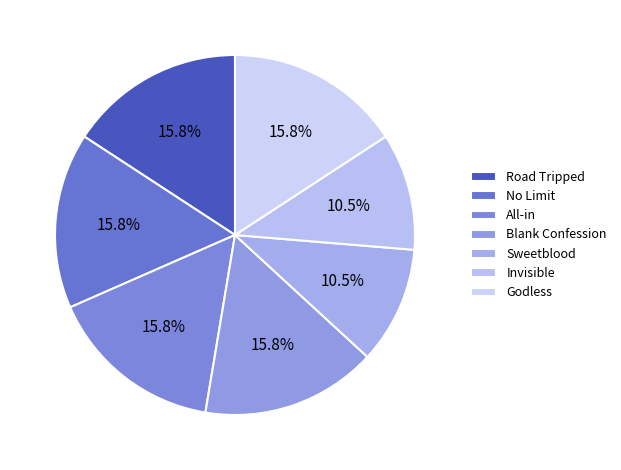

How many slices are in this pie chart?

7